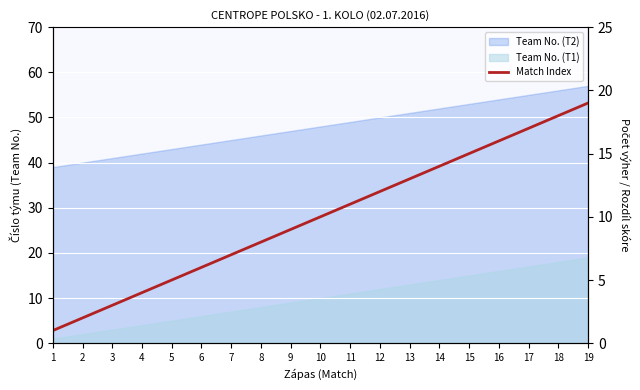

Approximately how many times larger is the value at 16 compared to 14?

1.1